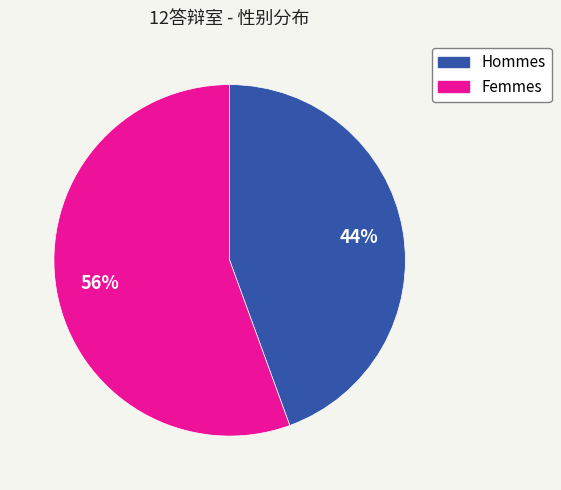

Does any single category account for the majority?

Yes